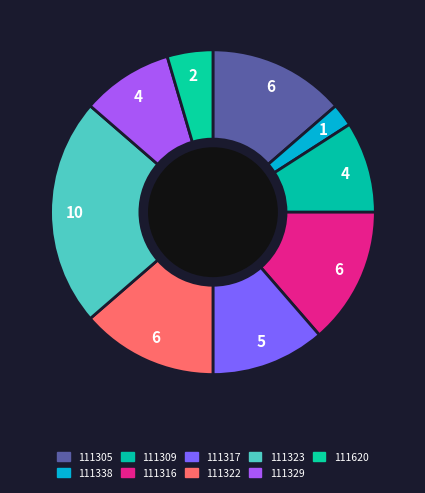

How many slices are in this pie chart?

9